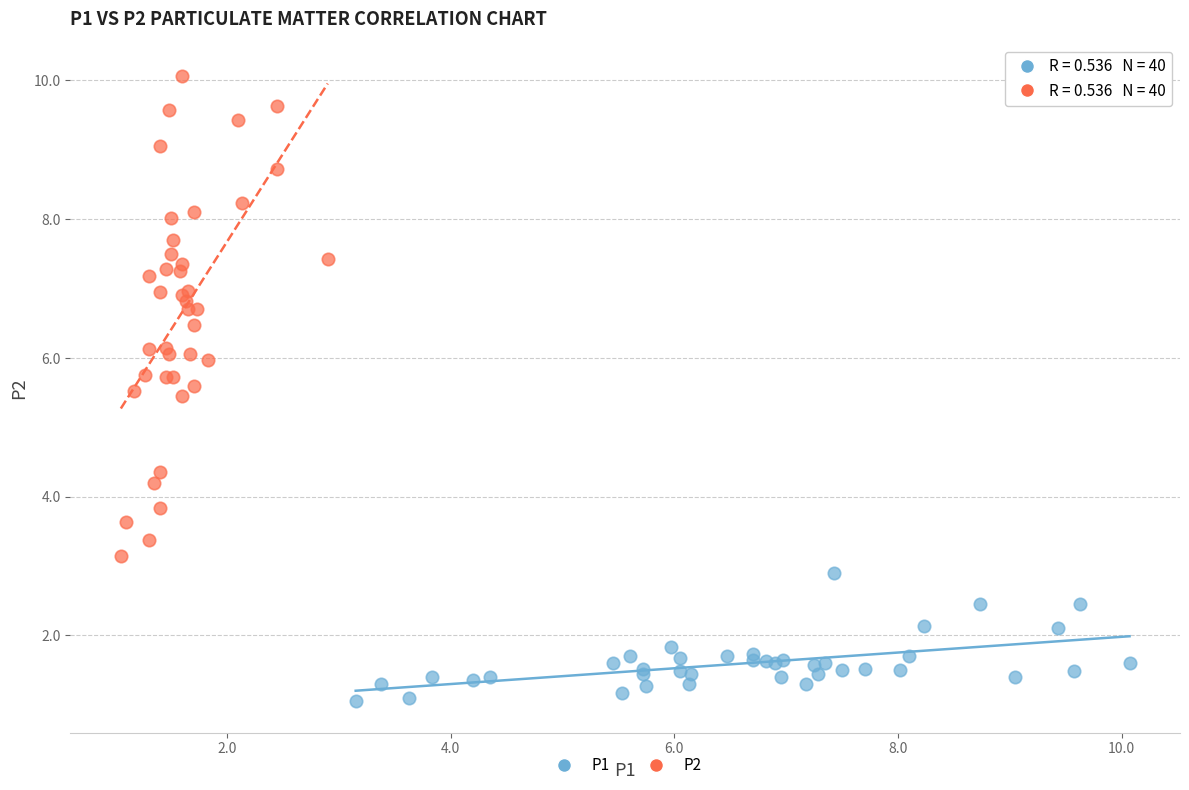

What are all the series names shown in the legend?

P1, P2